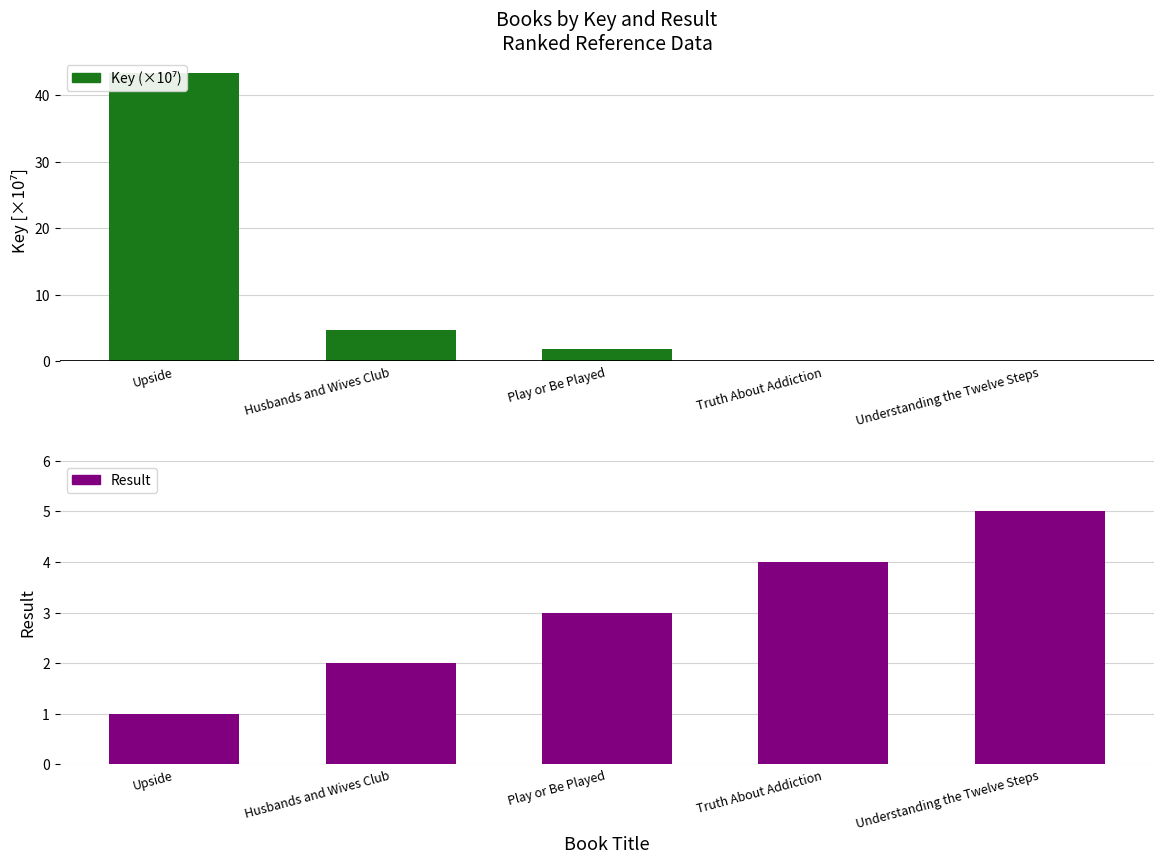

List the labels in order of Key (×10⁷) value, smallest first.

Truth About Addiction, Understanding the Twelve Steps, Play or Be Played, Husbands and Wives Club, Upside